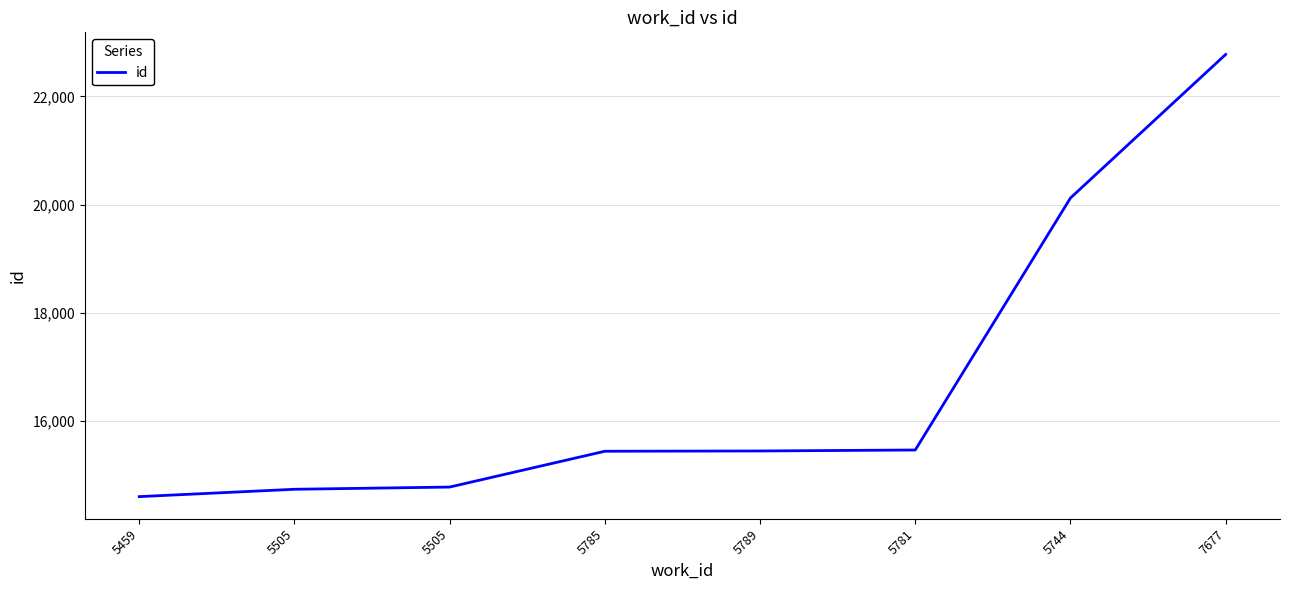

Reading right to left, what are all the values shown in this chart?

7677=22778	5744=20121	5781=15456	5789=15438	5785=15433	5505=14770	5505=14729	5459=14593